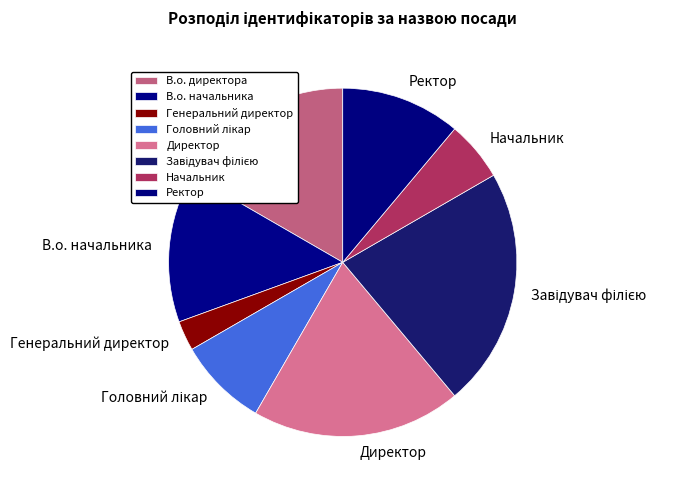

Does any single category account for the majority?

No